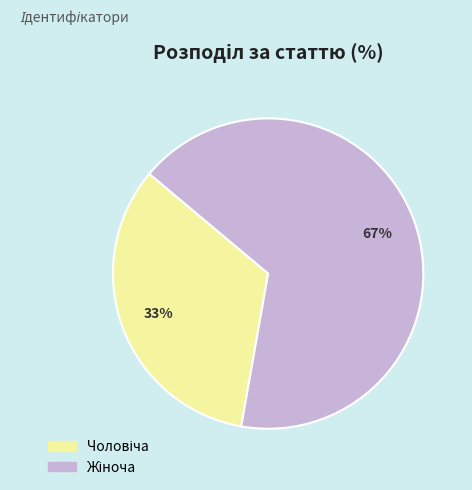

Is there a majority slice in this chart?

Yes